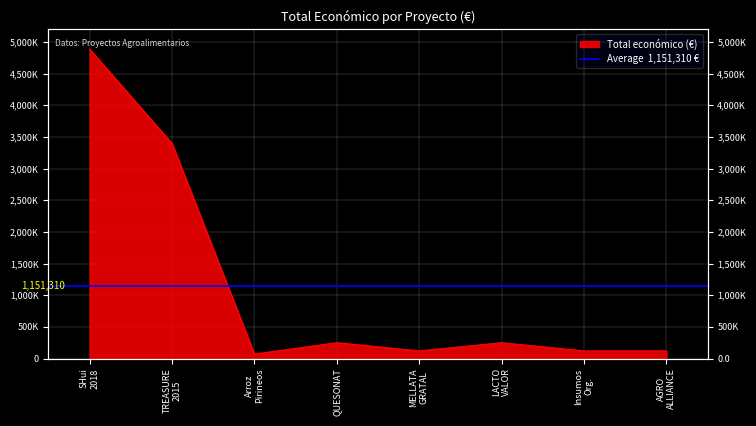

Reading left to right, transcribe all the data shown in this chart.

4884493	3395986	70000	250000	120000	250000	119999	120000